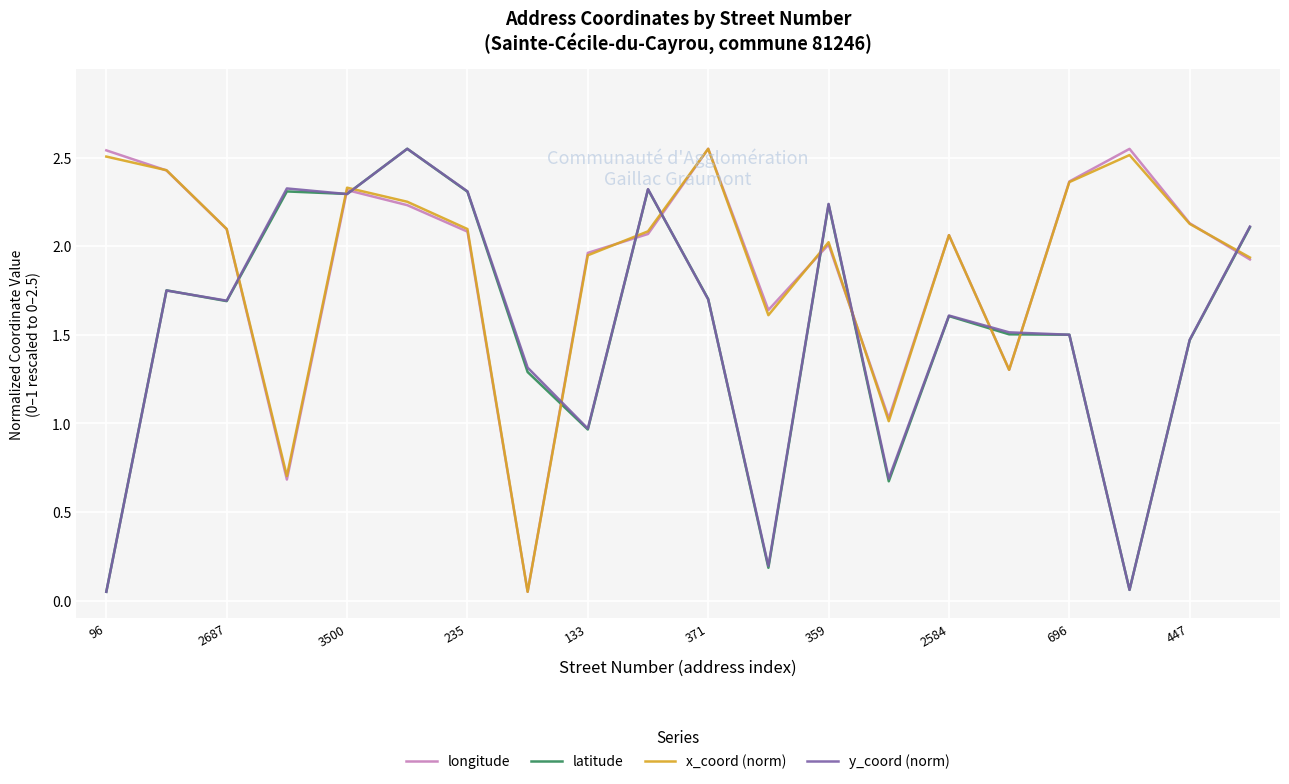

Which series ends up on top after the final intersection of x_coord (norm) and latitude?

latitude